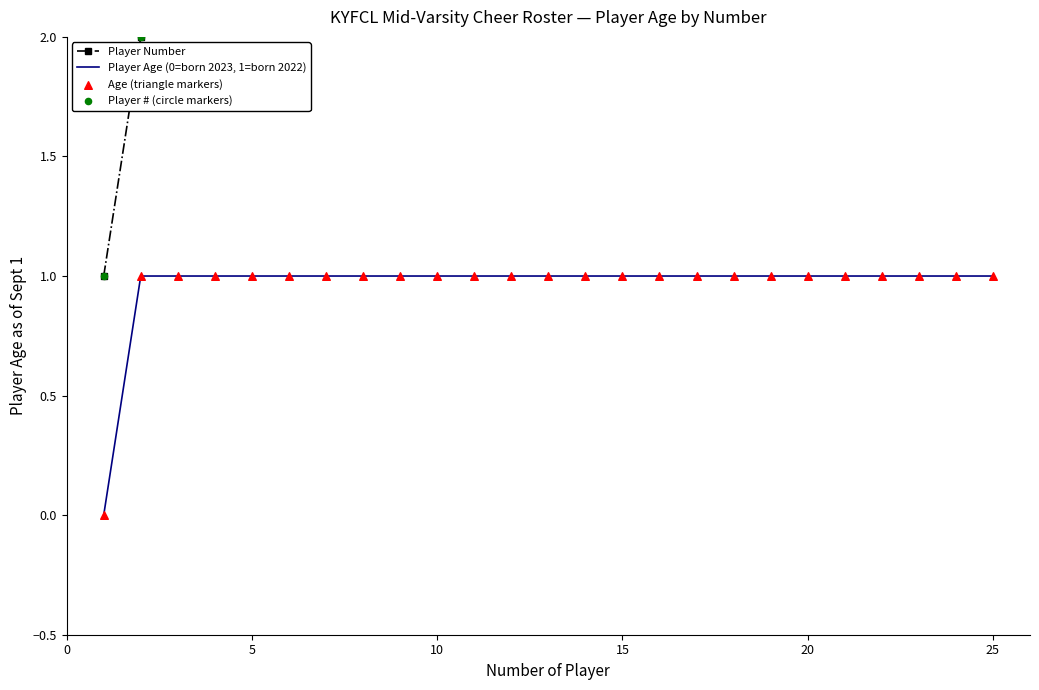

Which series has the largest total across all categories?

Player Number